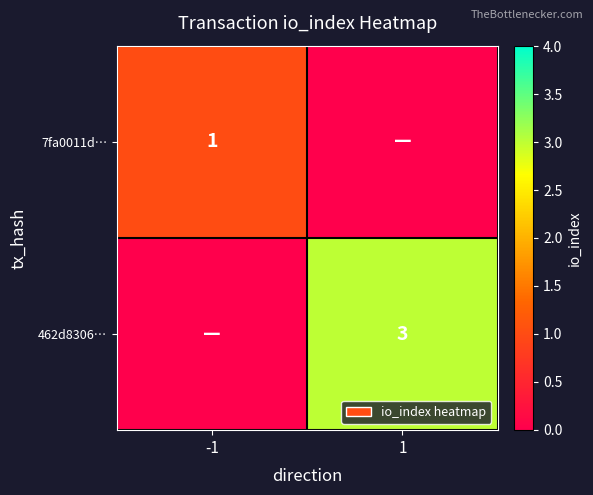

True or false: 462d8306… has a value of 3 at 1.

True